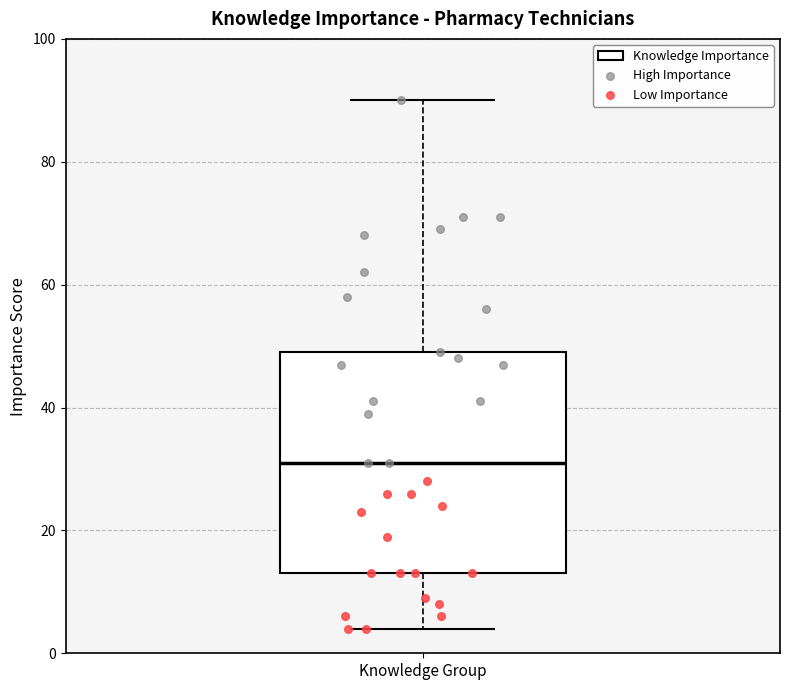

Read this box plot against the y-axis: the position of the median line, the range covered by the box, and the ends of both whiskers. The values are not printed on the chart, so give them approximately, as read against the axis.

median 32, box 14 to 50, whiskers 4 to 90